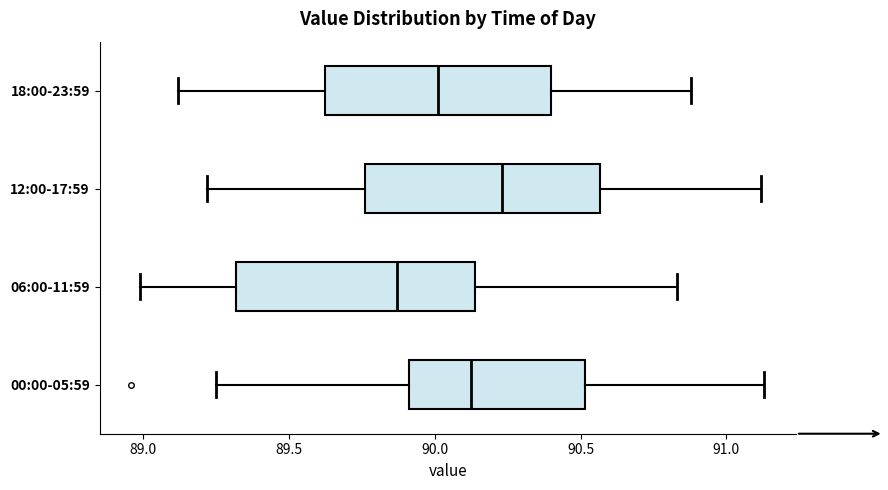

Where is the right edge of the box for 00:00-05:59 on the x-axis? The values are not printed on the chart, so give them approximately, as read against the axis.

90.50